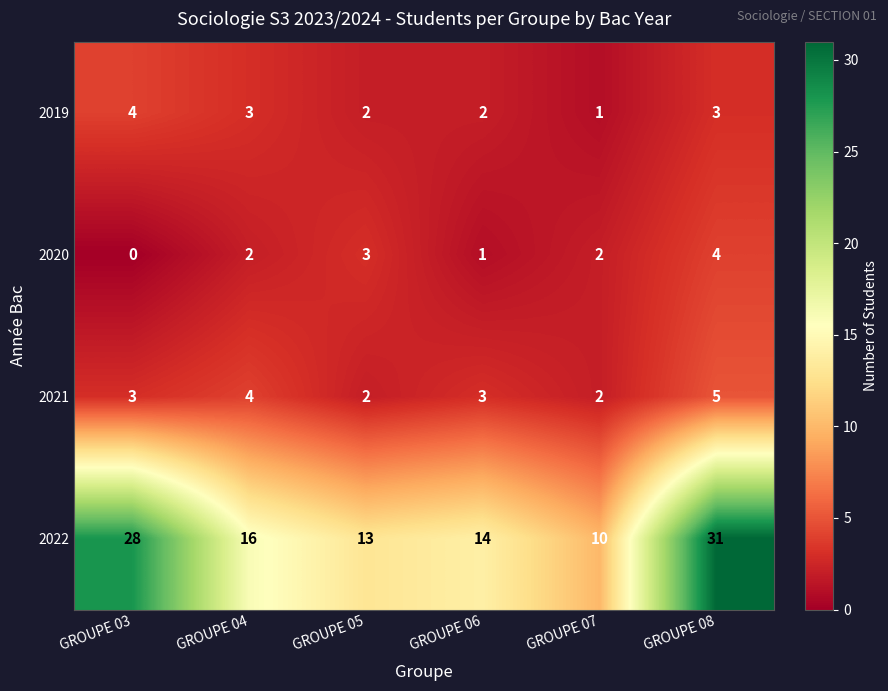

Reading left to right, transcribe all the data shown in this chart.

2019: GROUPE 03=4	GROUPE 04=3	GROUPE 05=2	GROUPE 06=2	GROUPE 07=1	GROUPE 08=3
2020: GROUPE 03=0	GROUPE 04=2	GROUPE 05=3	GROUPE 06=1	GROUPE 07=2	GROUPE 08=4
2021: GROUPE 03=3	GROUPE 04=4	GROUPE 05=2	GROUPE 06=3	GROUPE 07=2	GROUPE 08=5
2022: GROUPE 03=28	GROUPE 04=16	GROUPE 05=13	GROUPE 06=14	GROUPE 07=10	GROUPE 08=31